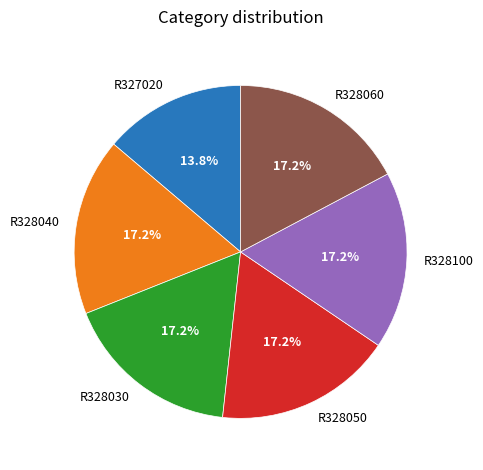

What percentage is the R328060 slice, to the nearest percent?

17%